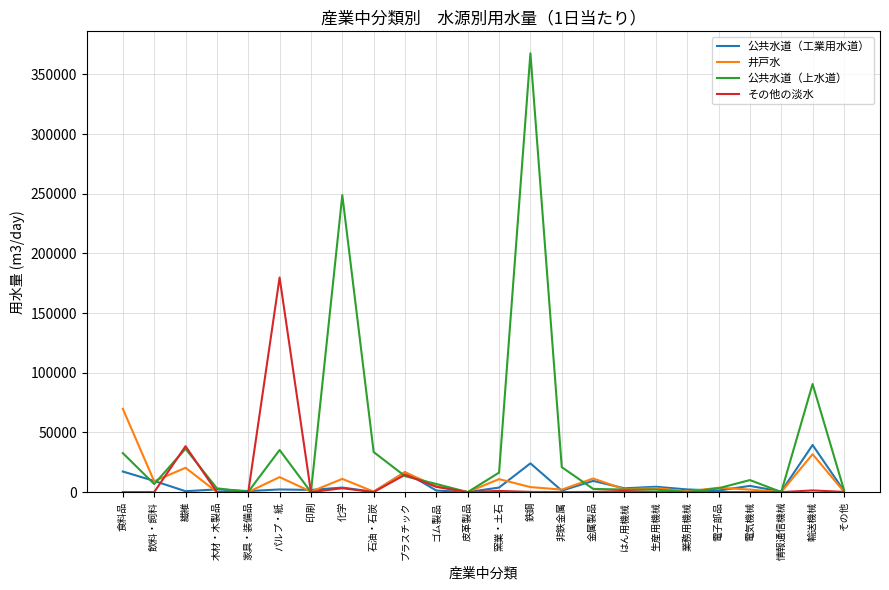

Which series has the widest spread of values?

公共水道（上水道）